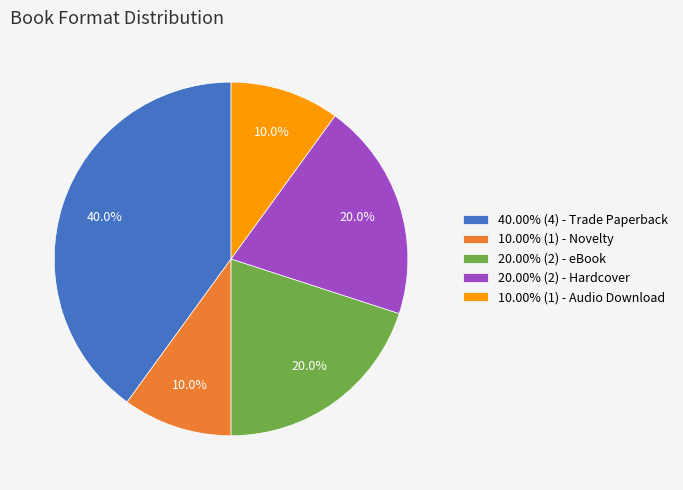

Is there any slice that represents more than half of the pie?

No